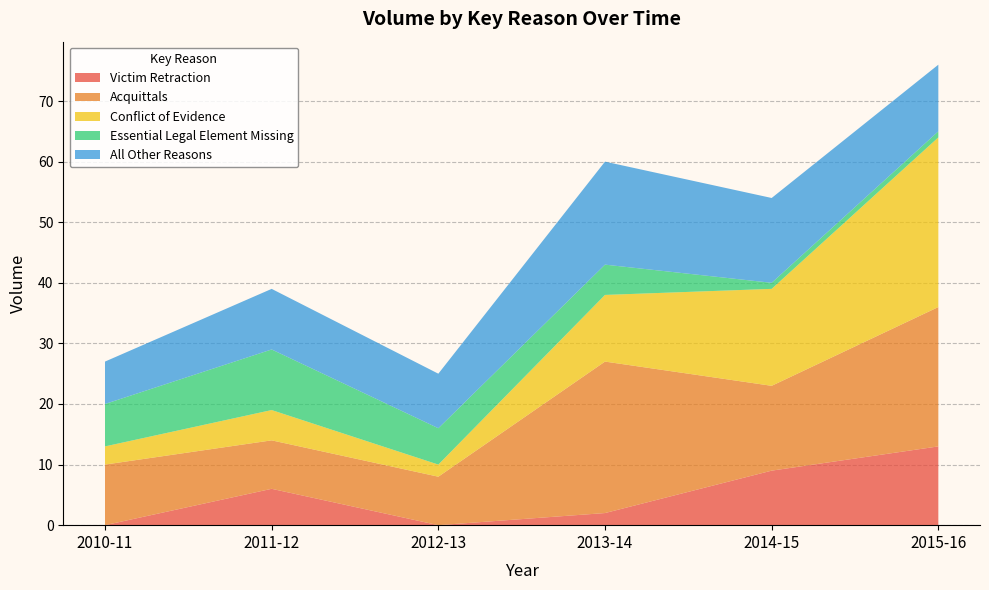

Reading right to left, what are all the values shown in this chart?

Victim Retraction: 13	9	2	0	6	0
Acquittals: 23	14	25	8	8	10
Conflict of Evidence: 28	16	11	2	5	3
Essential Legal Element Missing: 1	1	5	6	10	7
All Other Reasons: 11	14	17	9	10	7